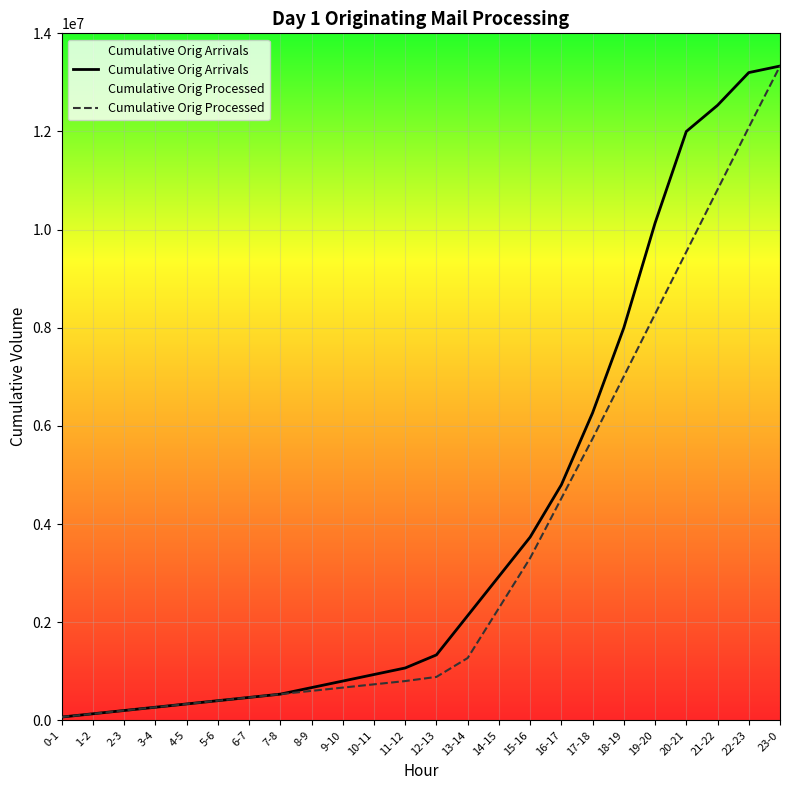

At which category is the sum across all series the highest?

23-0